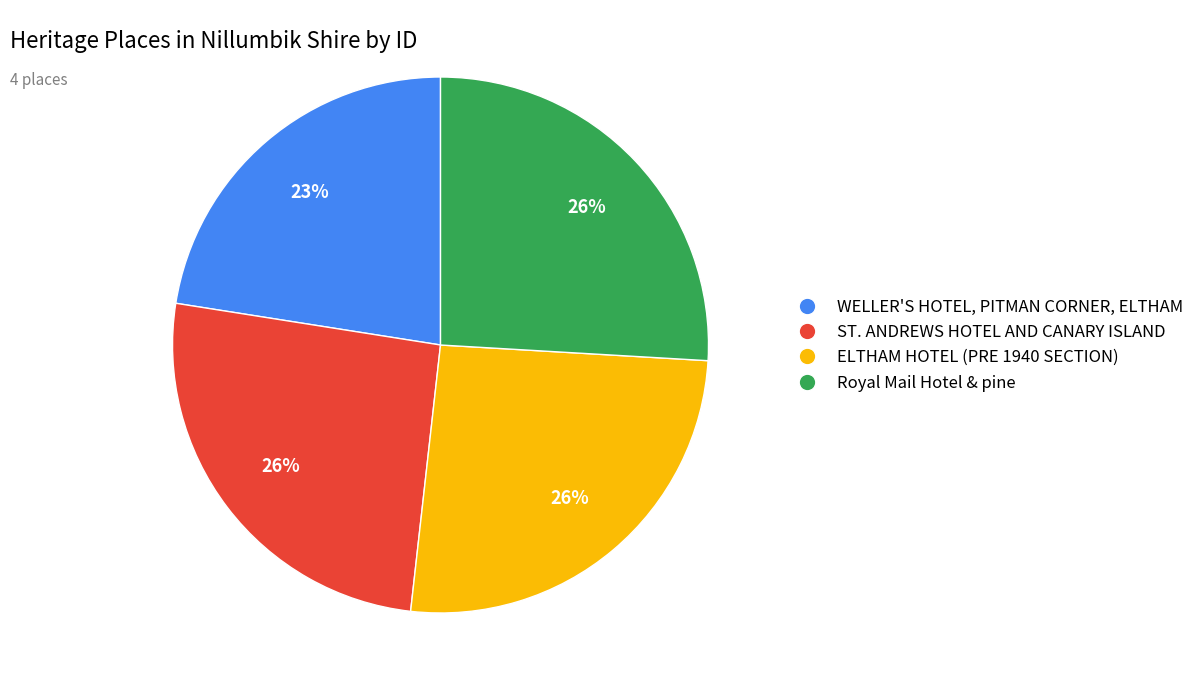

Which category has the smallest portion of the pie?

WELLER'S HOTEL, PITMAN CORNER, ELTHAM